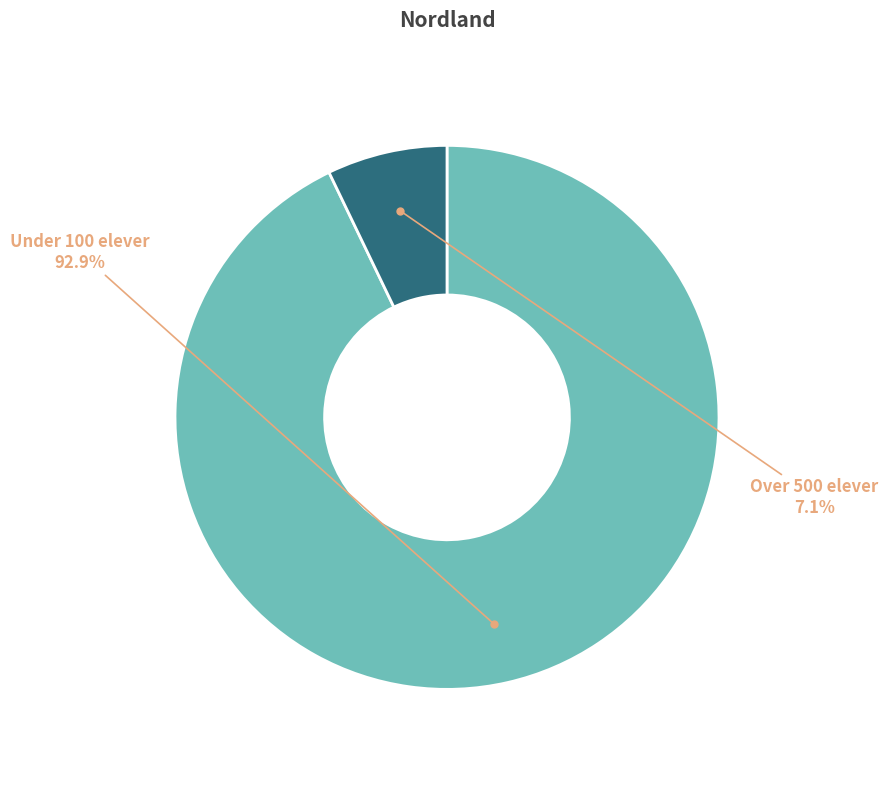

How many segments does this pie chart have?

2